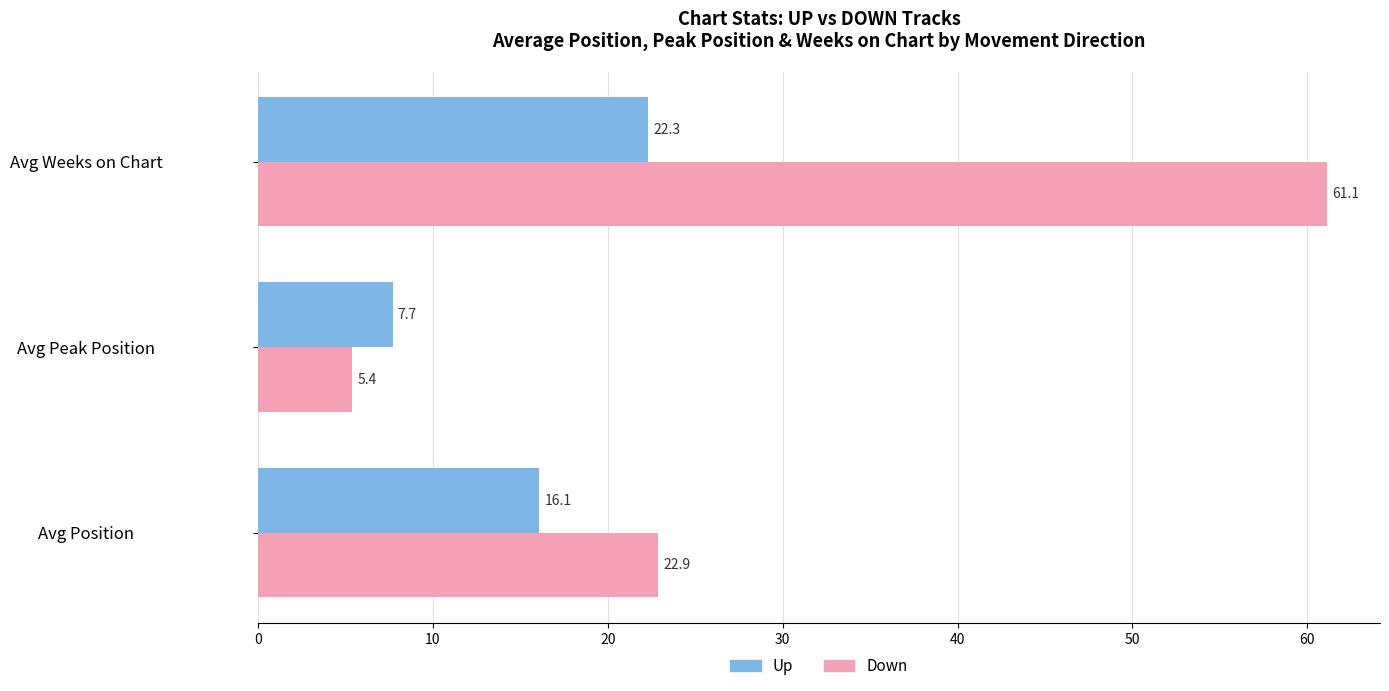

What is the minimum value shown in the chart?

5.4